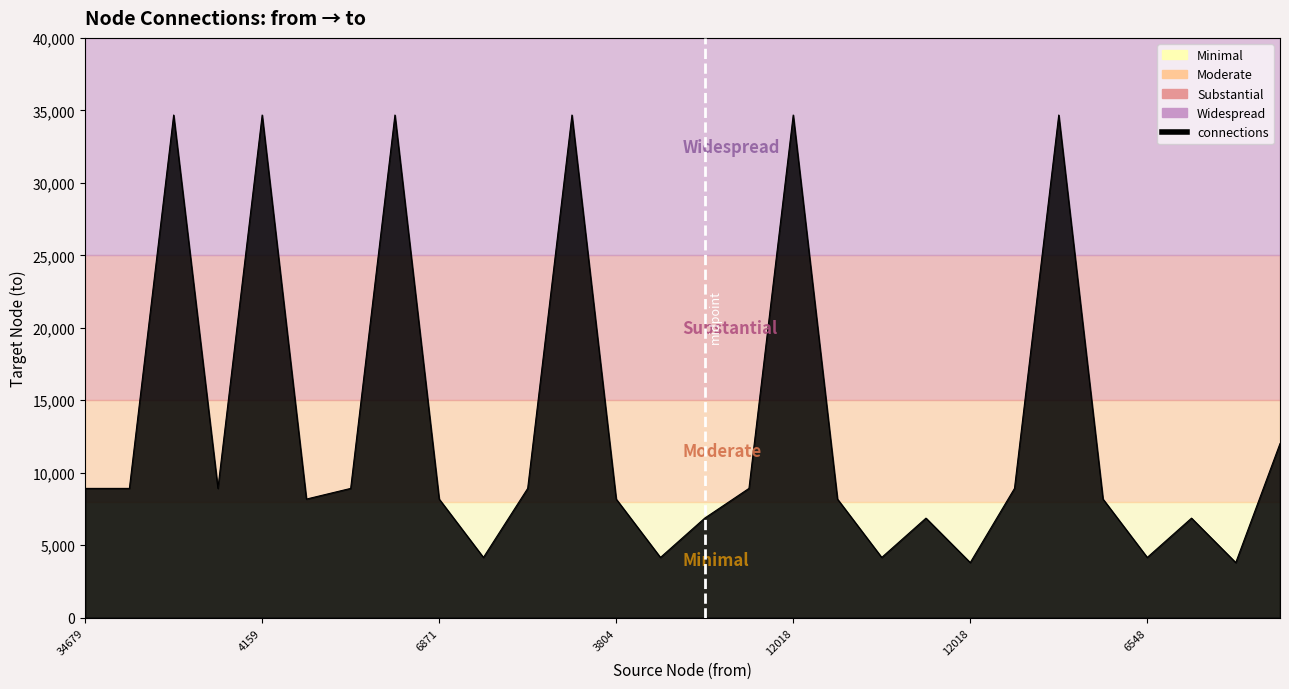

What is the minimum value shown in the chart?

3804